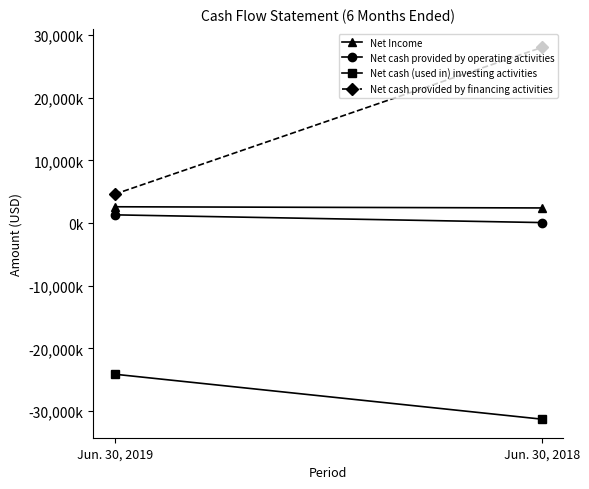

Which series has the largest total across all categories?

Net cash provided by financing activities